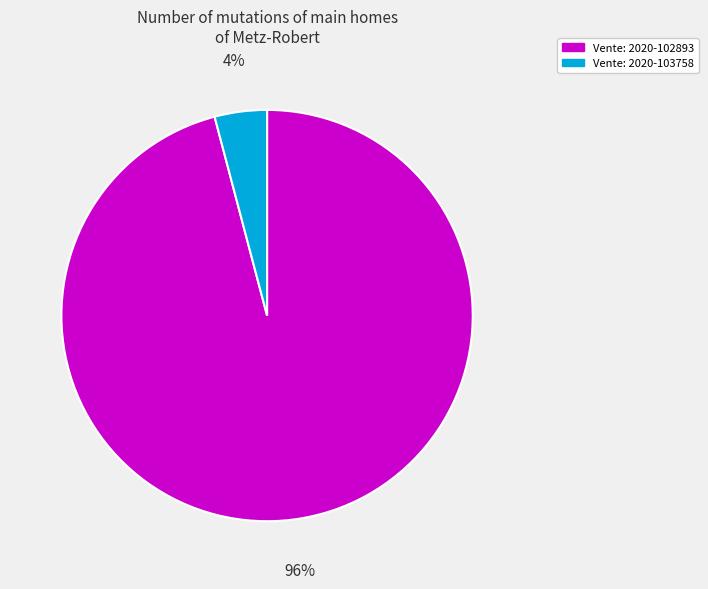

To the nearest percent, what is the average slice percentage?

50%